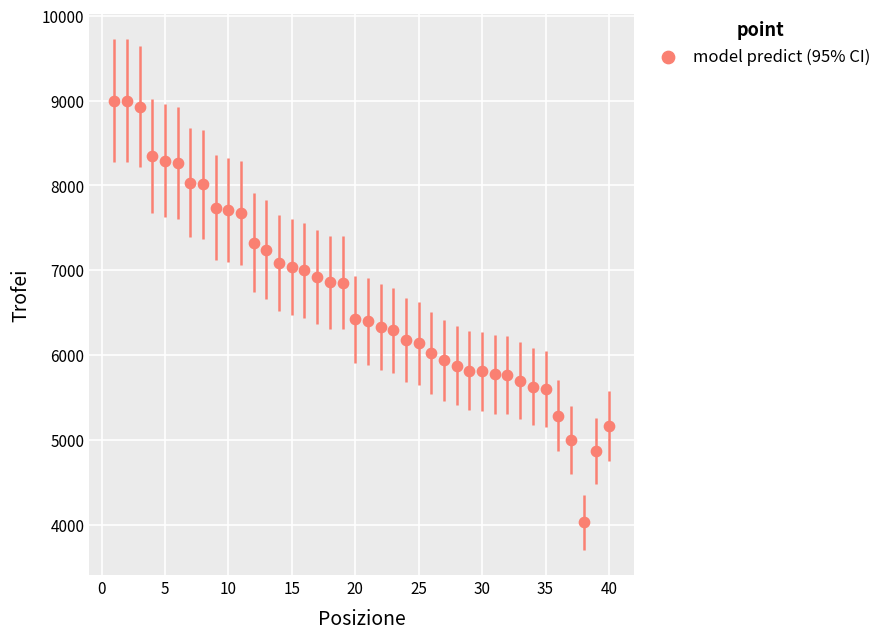

What is the range of X values (max minus min)?

39